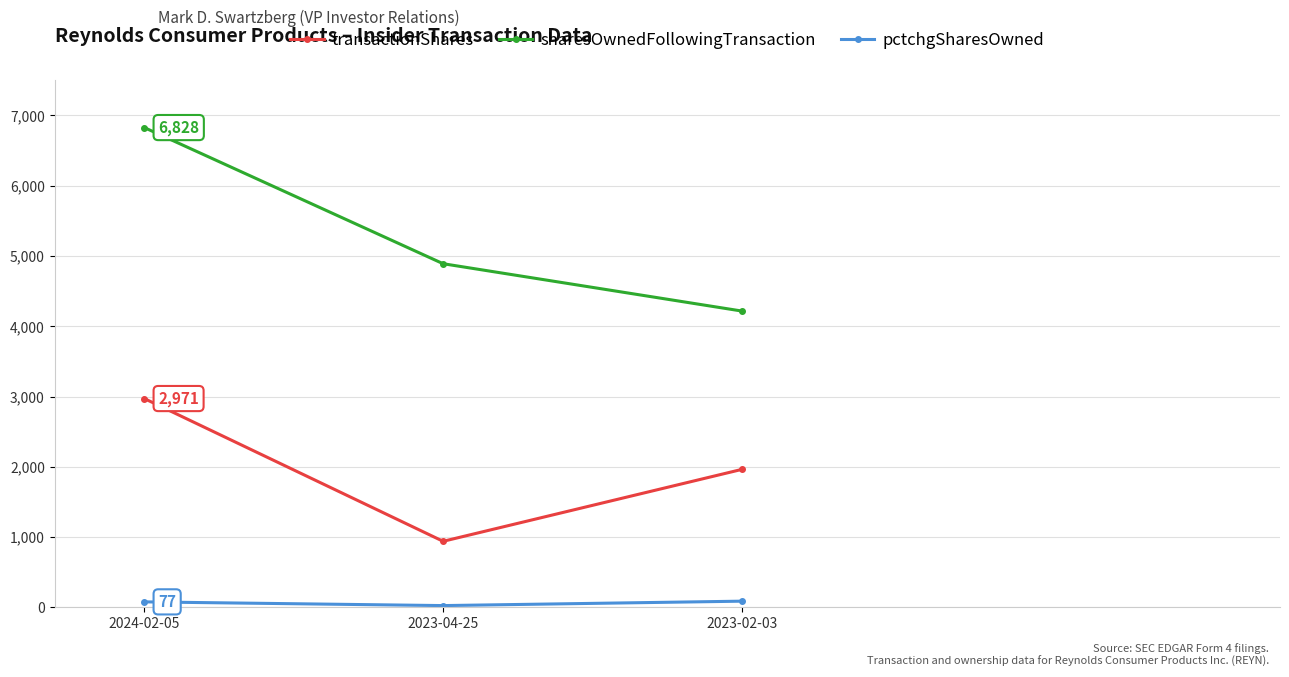

Between 2023-04-25 and 2023-02-03, which series saw the biggest shift?

transactionShares